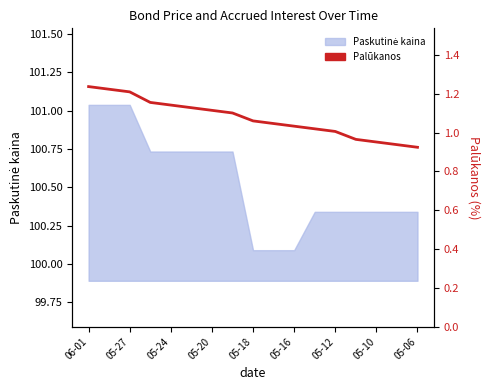

What is the difference between the maximum and minimum values?

0.3